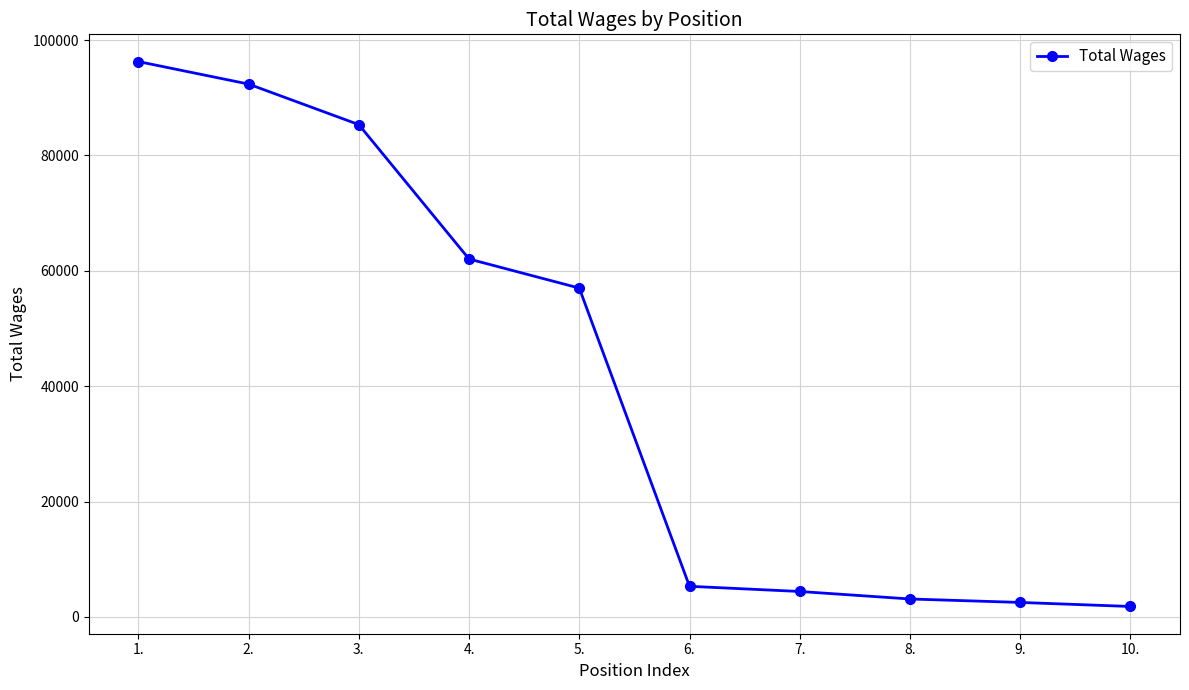

What is the label of the 3rd point from the right?

8.